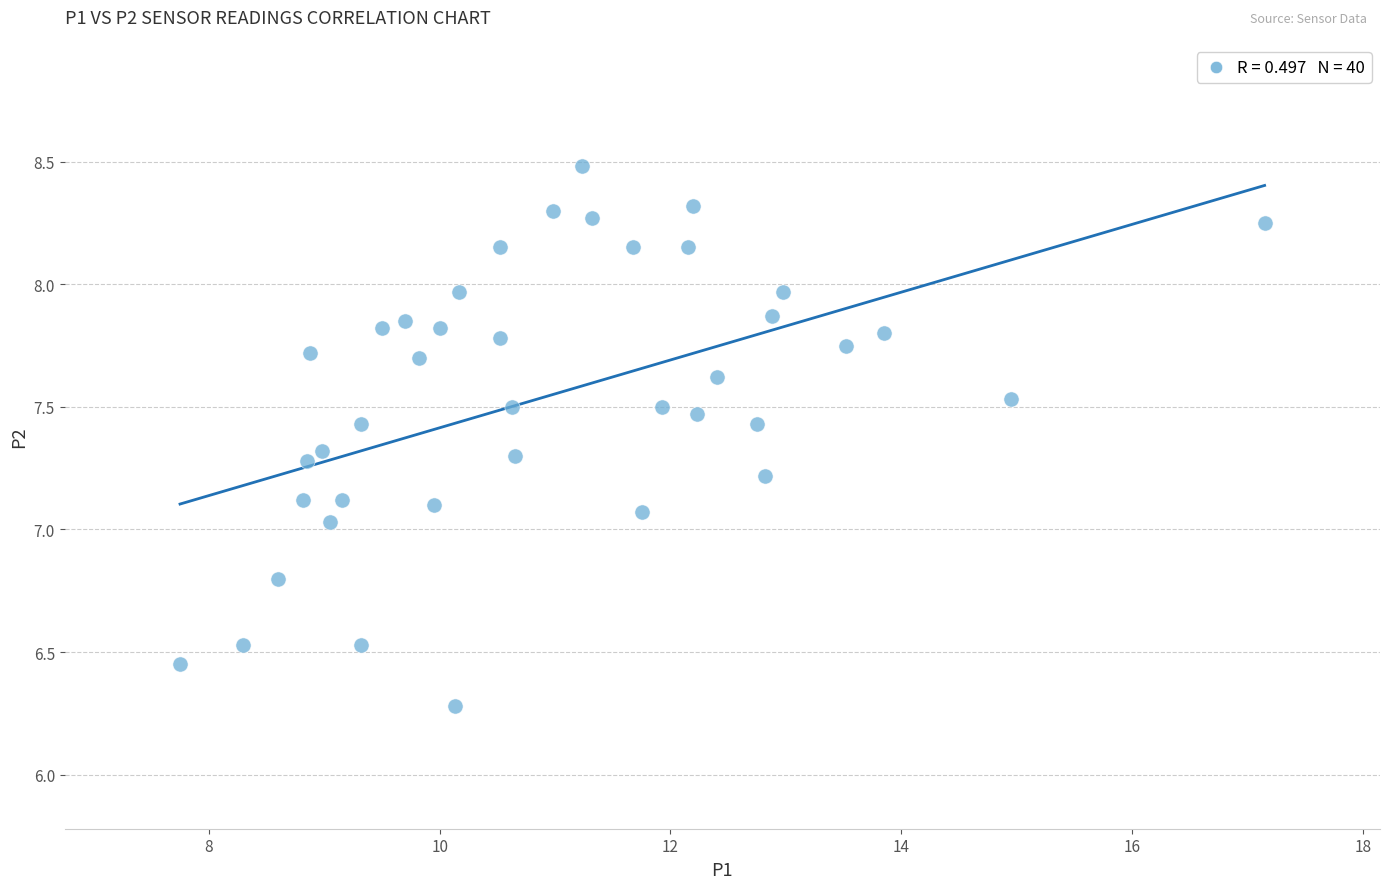

What is the range of Y values (max minus min)?

2.2